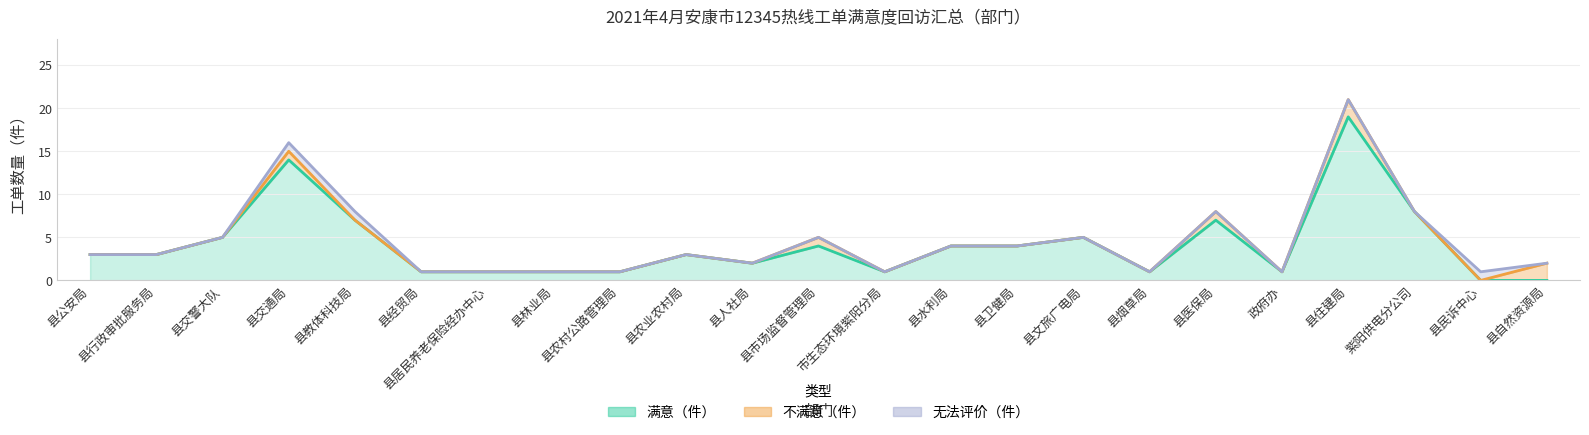

The 无法评价（件） series shows 1 at 县文旅广电局. True or false?

False